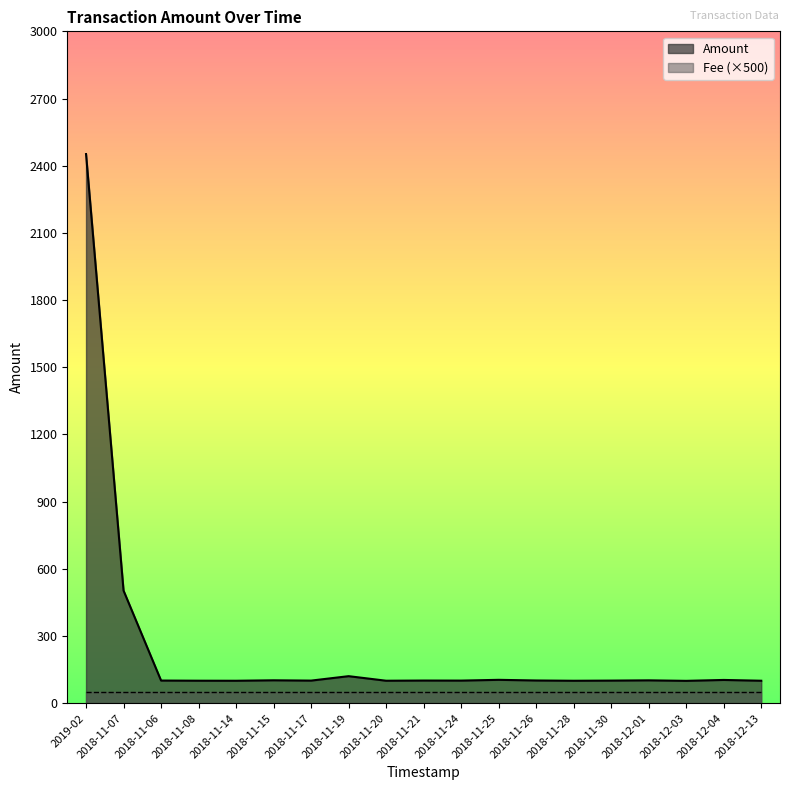

How many lines are shown in the chart?

2